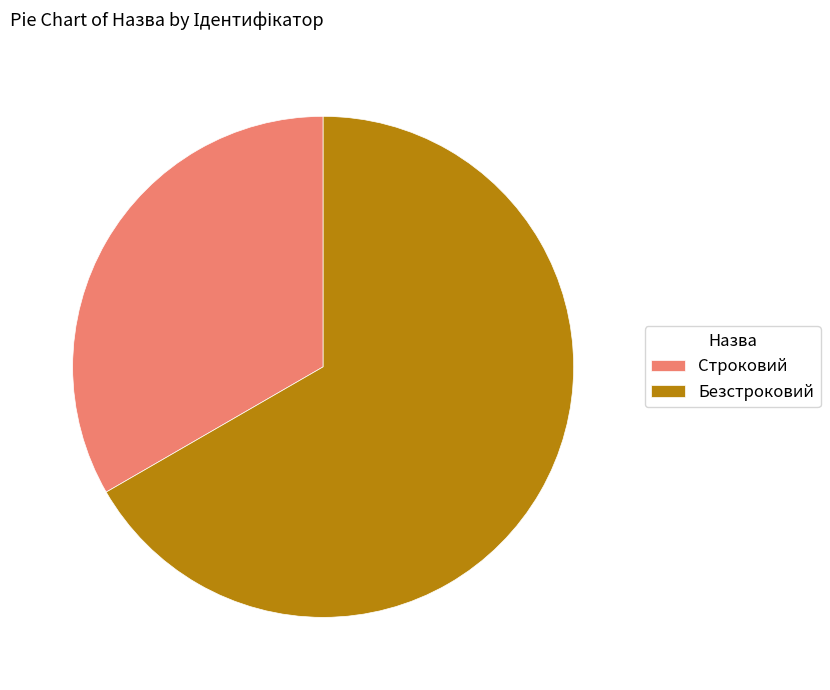

Which slice is the smallest?

Строковий